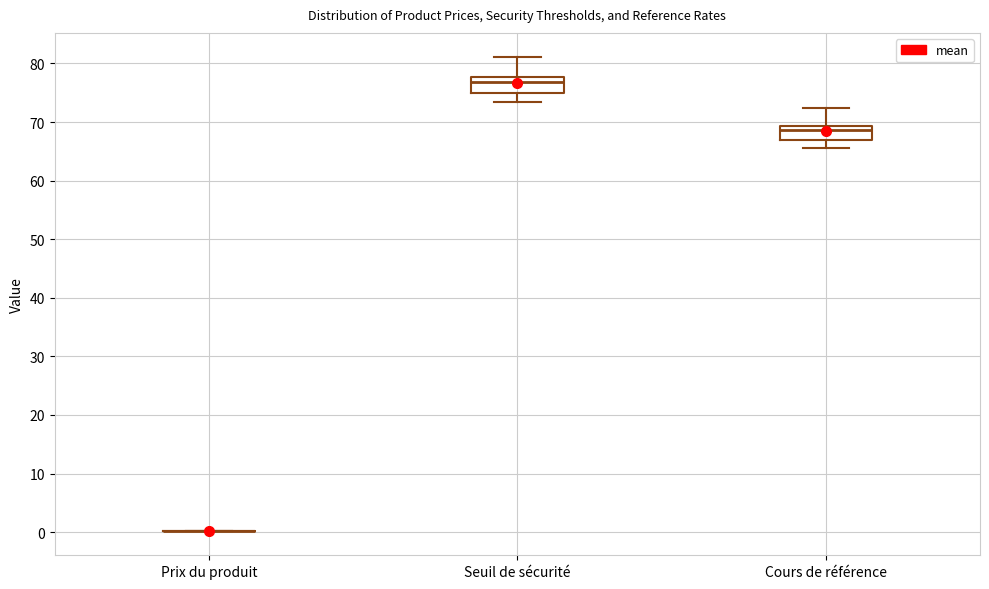

Reading left to right, read every box against the y-axis: the position of its median line, the range the box covers, and the ends of its whiskers. The values are not printed on the chart, so give them approximately, as read against the axis.

Prix du produit: box collapsed to a line at 0, whiskers 0 to 0
Seuil de sécurité: median 77, box 75 to 78, whiskers 74 to 81
Cours de référence: median 69 (just below the box's upper edge), box 67 to 69, whiskers 66 to 72